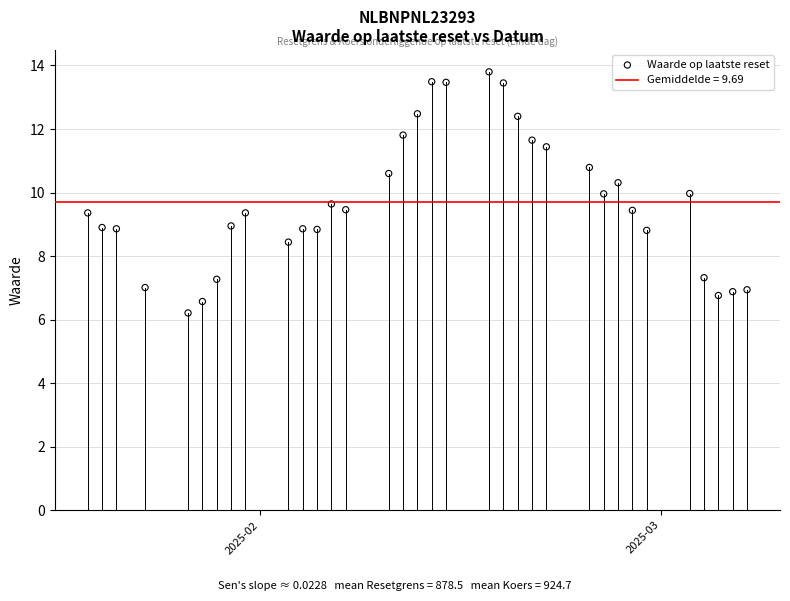

What is the range of Y values (max minus min)?

7.6